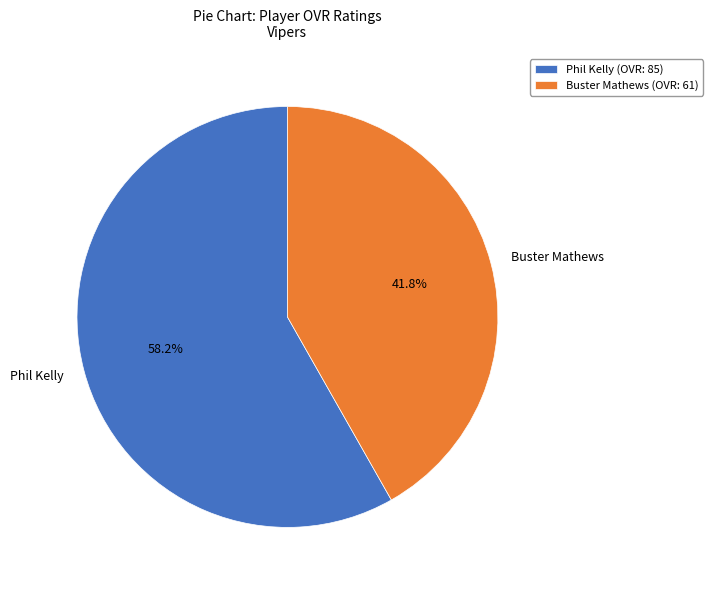

Rank the categories by value from lowest to highest.

Buster Mathews, Phil Kelly